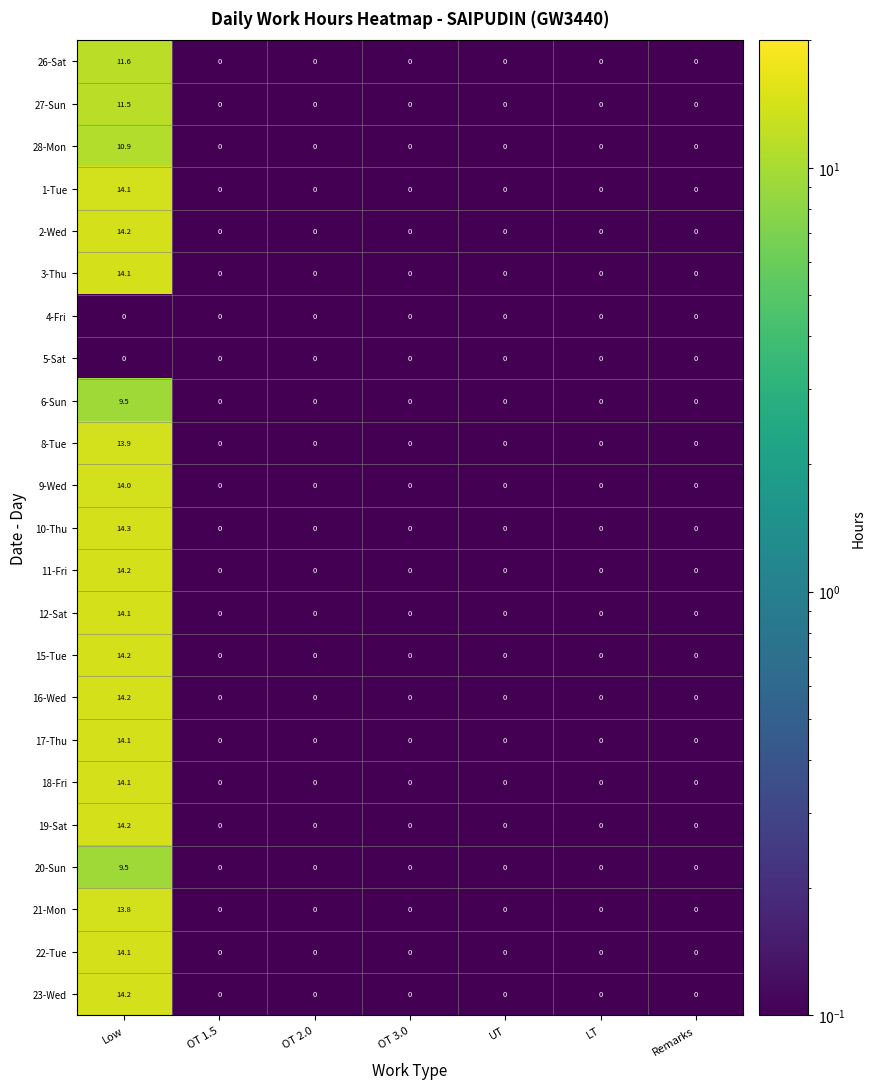

At which category is the sum across all series the highest?

Low